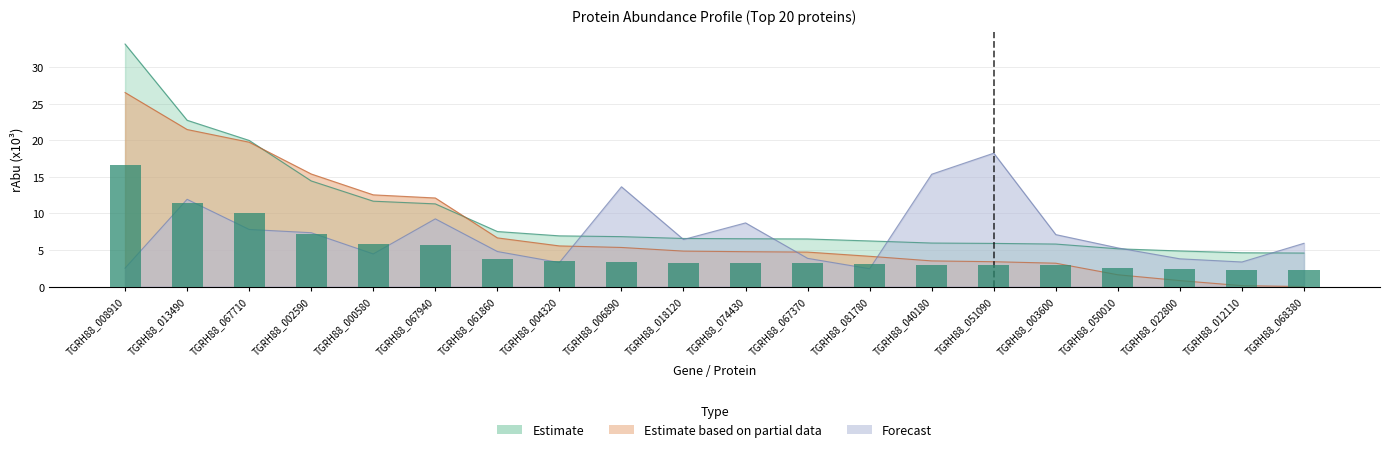

At which category is the sum across all series the highest?

TGRH88_008910